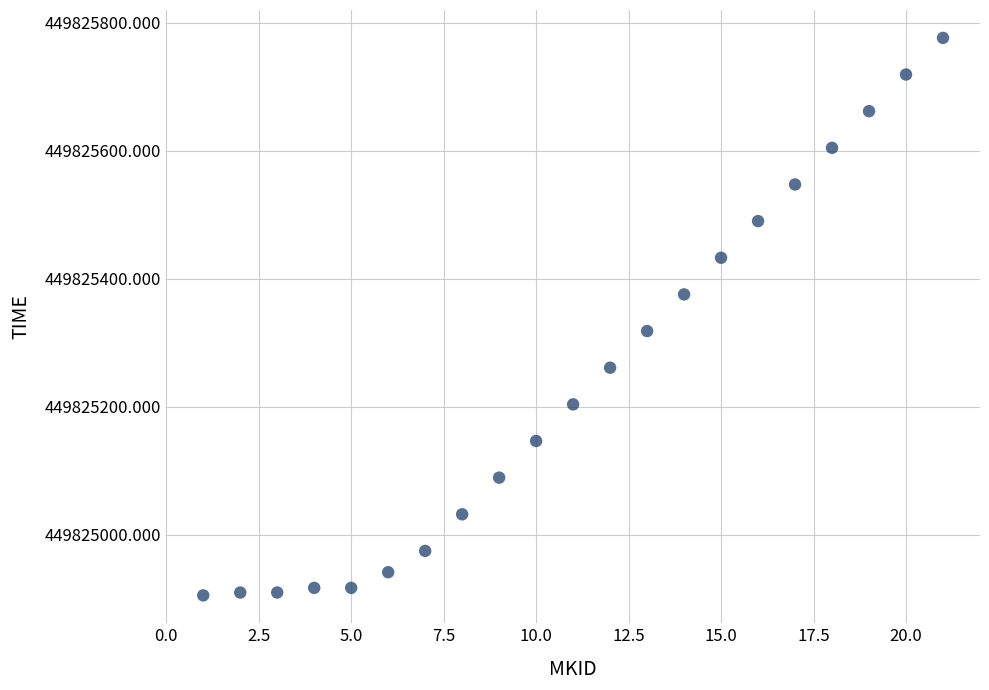

What is the range of Y values (max minus min)?

870.8